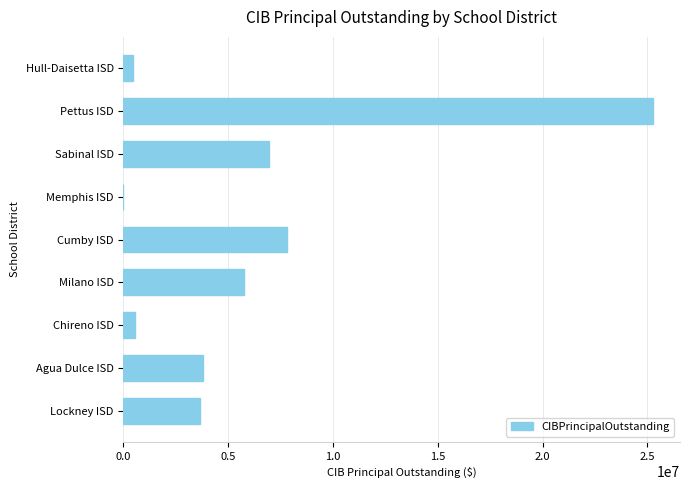

The value at Cumby ISD is 7822000. True or false?

True